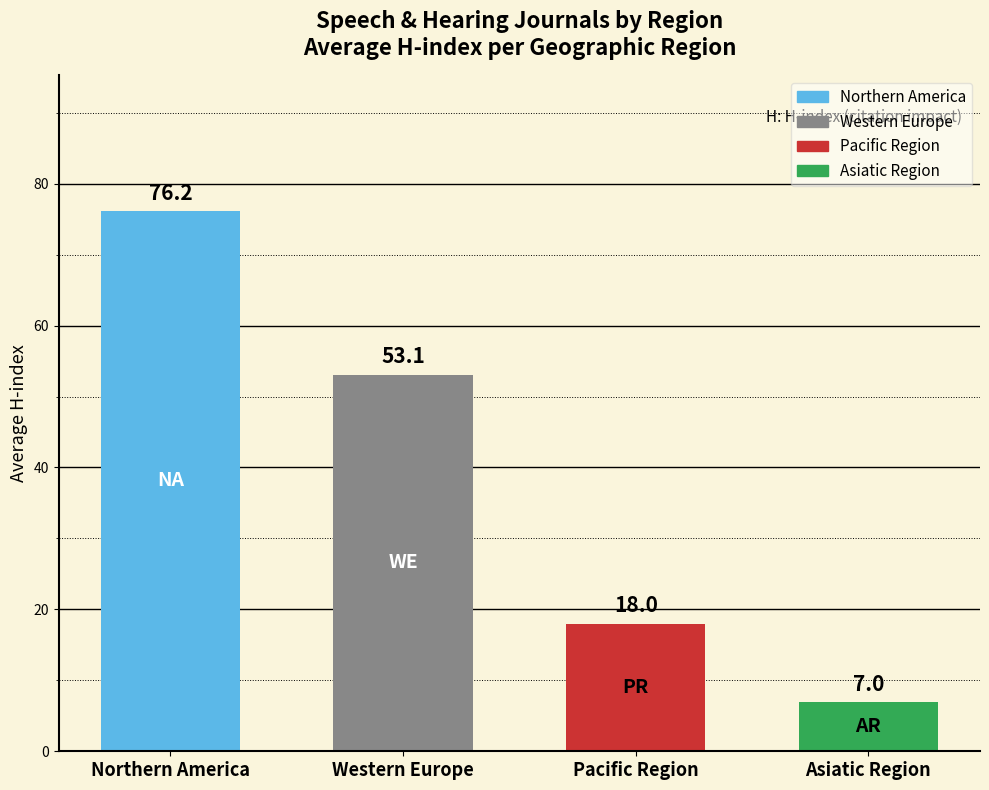

How many data points are above 53?

2